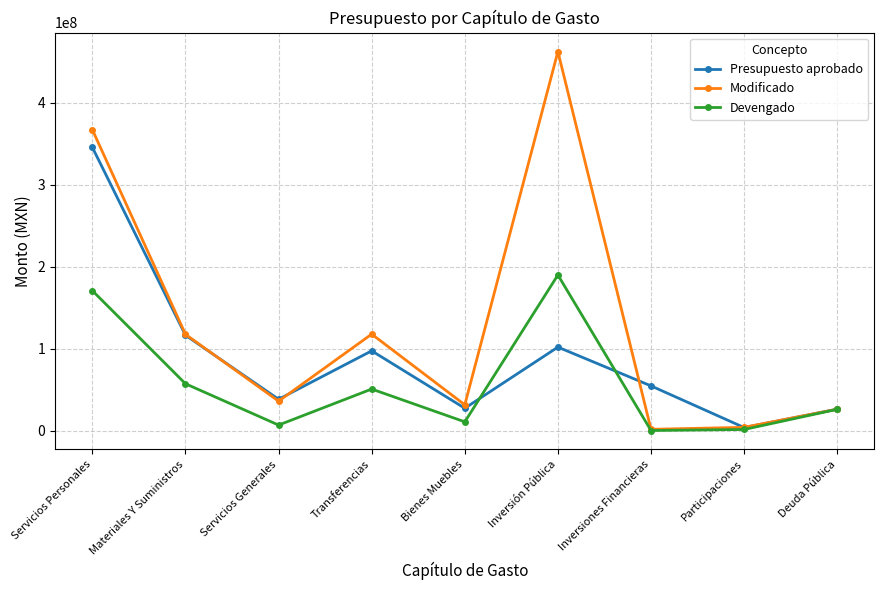

What is the difference between the Devengado values at Participaciones and Servicios Personales?

169353724.7